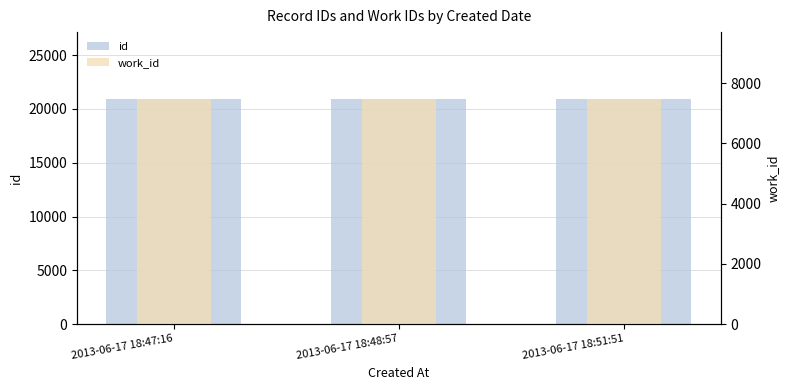

What is the sum of all work_id values?

22389